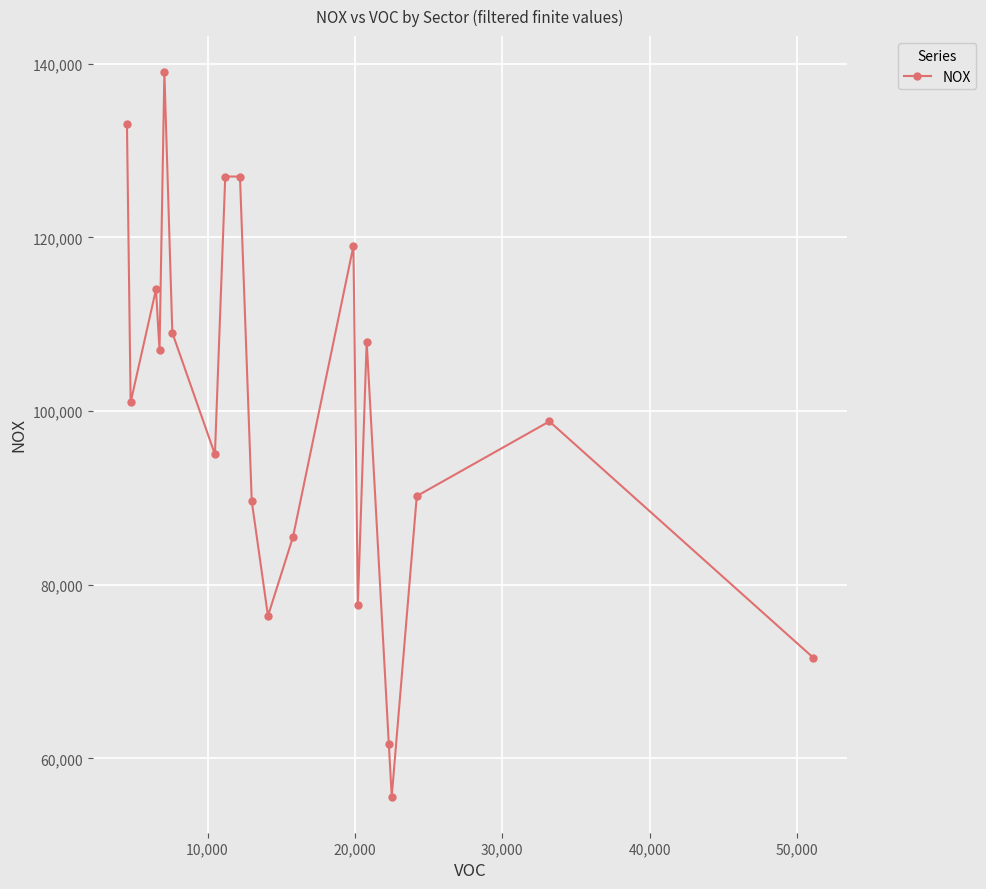

What is the sum of all values?

1986100